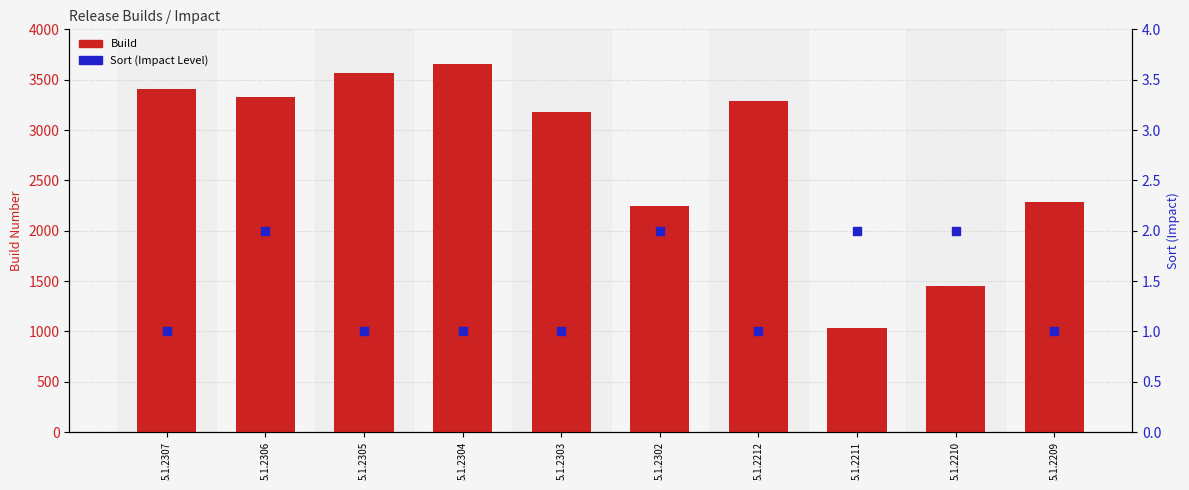

Which series has the widest spread of Y values?

Build